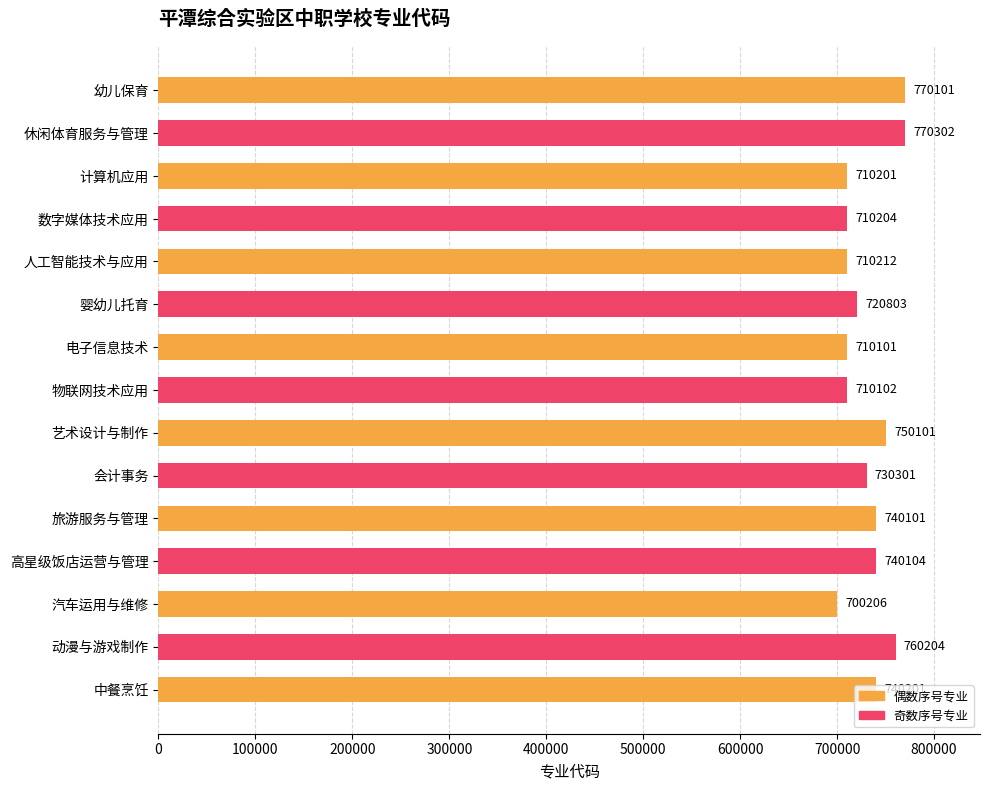

What is the smallest value displayed?

700206